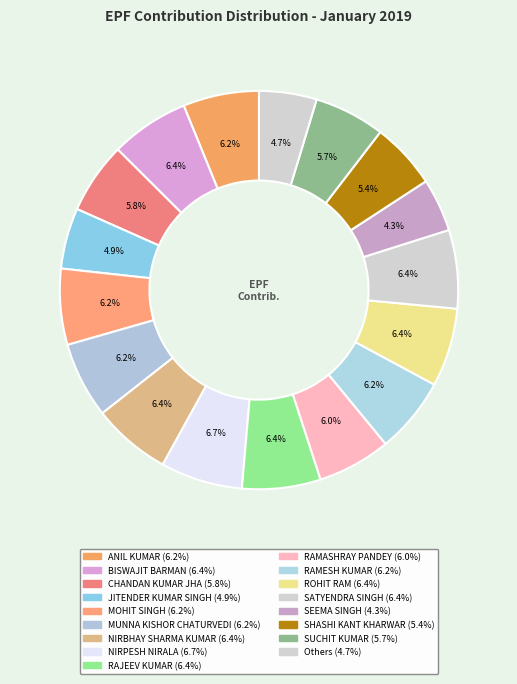

Which slice is the largest?

NIRPESH NIRALA